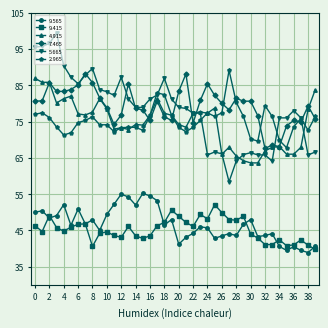

What is the maximum value shown in the chart?

99.4